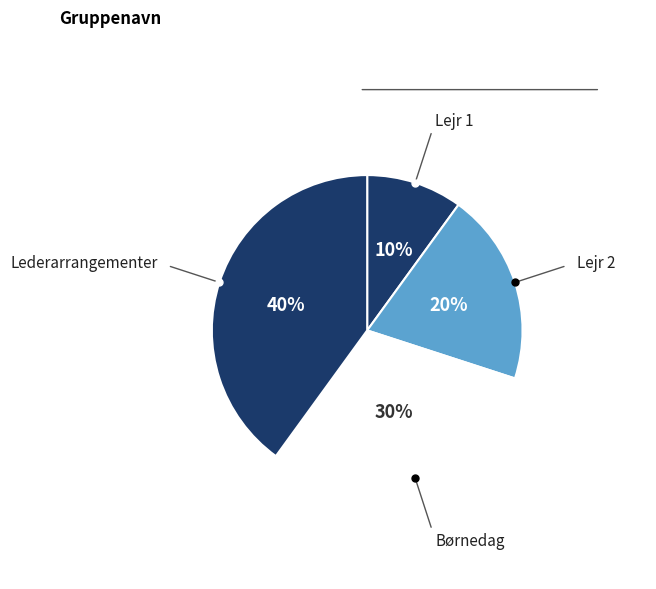

How many segments does this pie chart have?

4